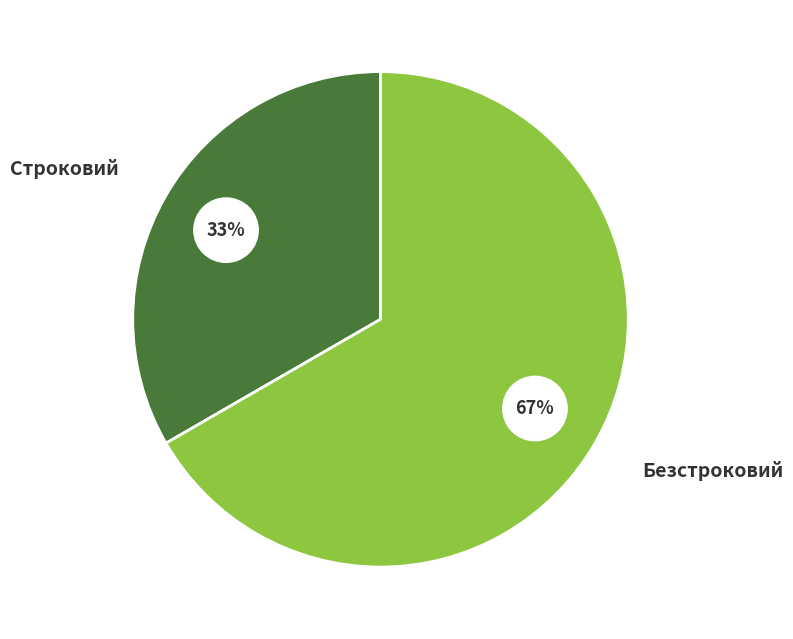

The Строковий slice represents 48% of the pie. True or false?

False